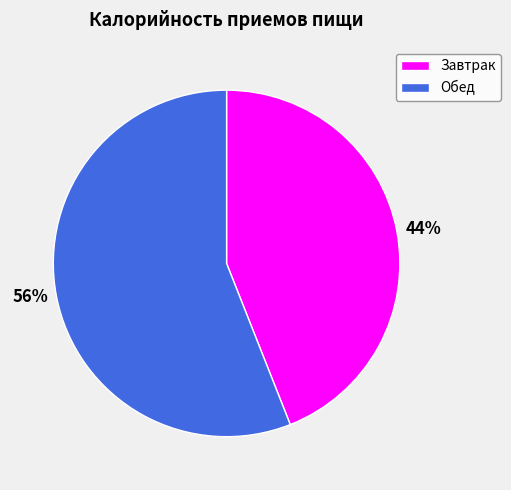

To the nearest percent, what portion does Обед represent?

56%